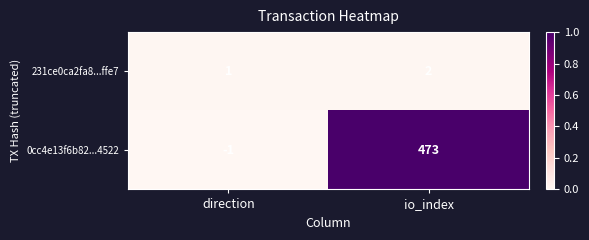

Which series has the widest spread of values?

0cc4e13f6b82...4522